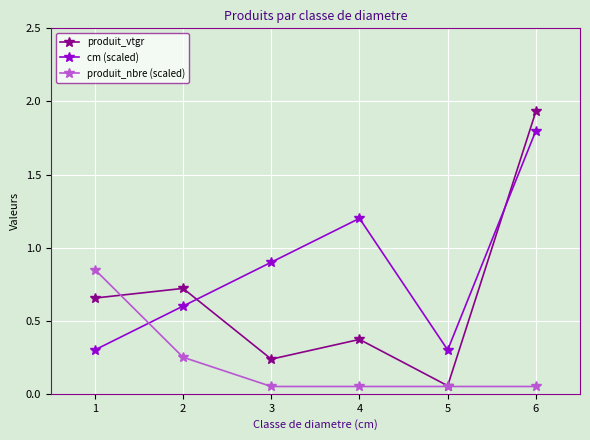

What is the total value across all series at 1?

1.8